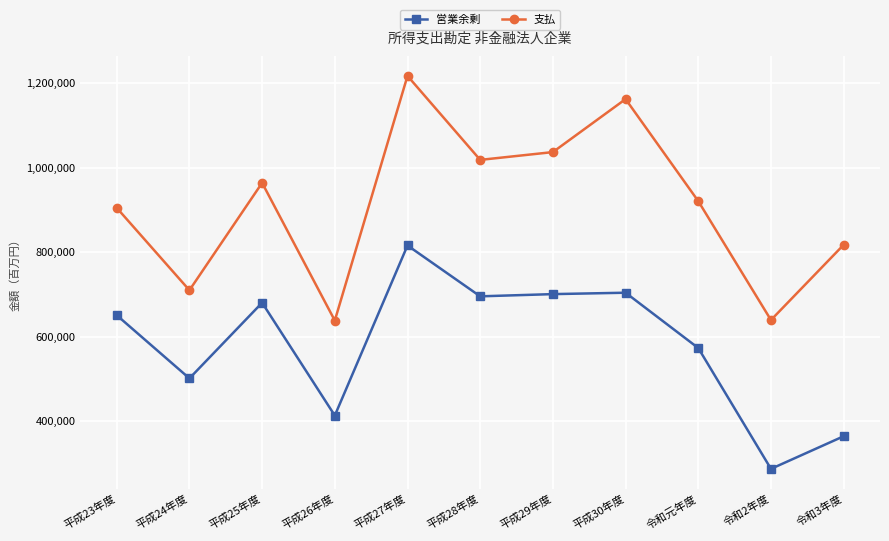

What is the difference between the second highest and minimum values in the 支払 series?

523861